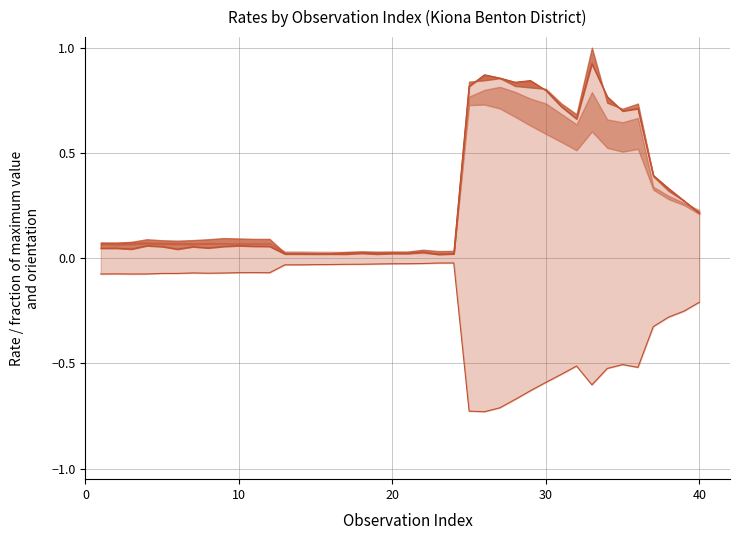

Which series has the largest range (max minus min)?

locale_rate